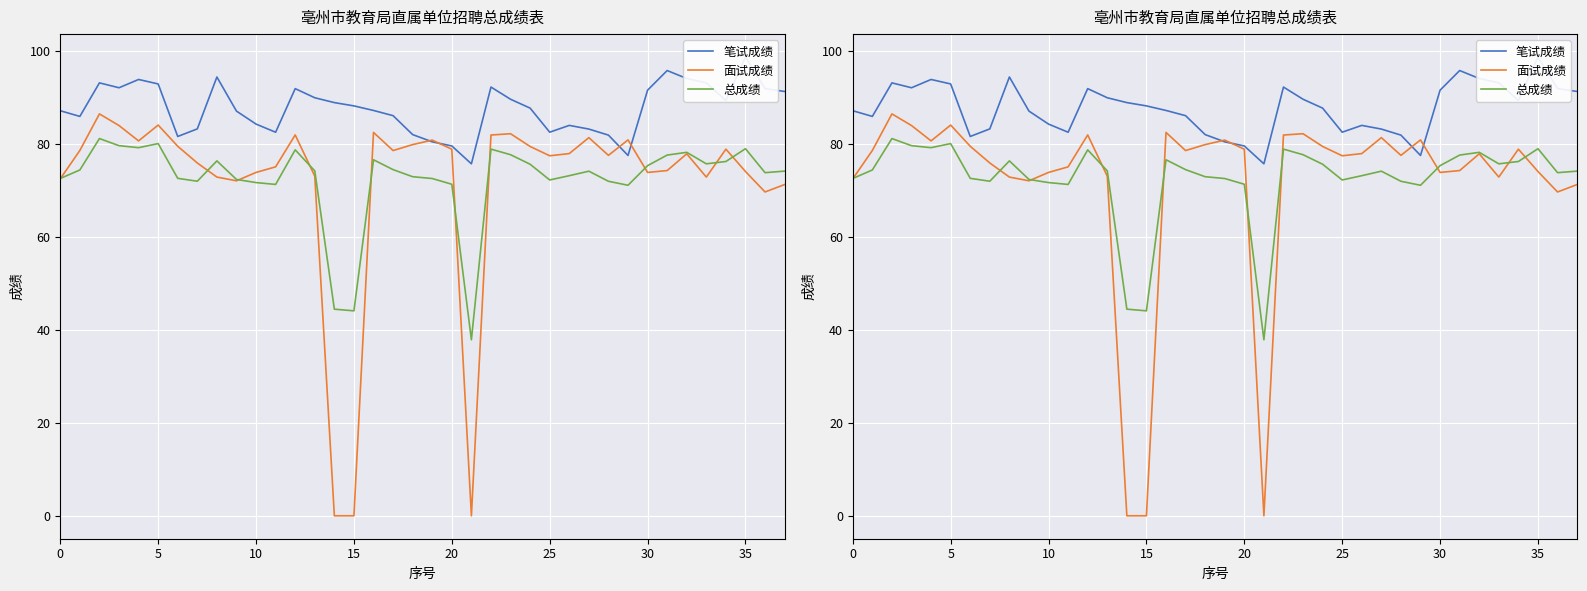

What is the minimum value for 总成绩?

37.8